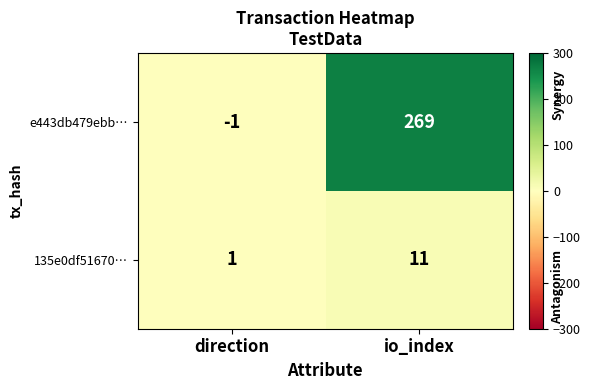

Which series changed the most between direction and io_index?

e443db479ebb…